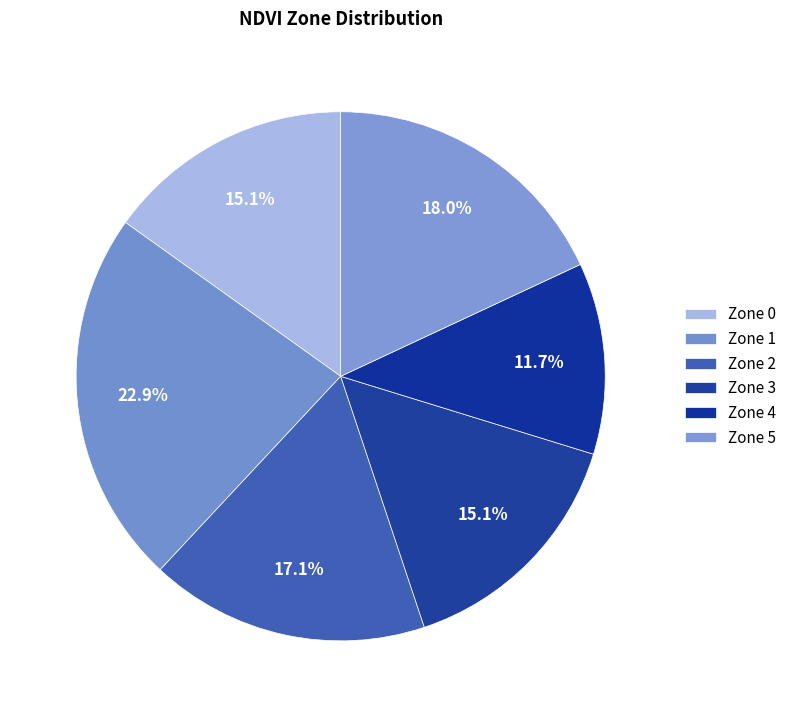

Does Zone 1 represent more than half of the total?

No